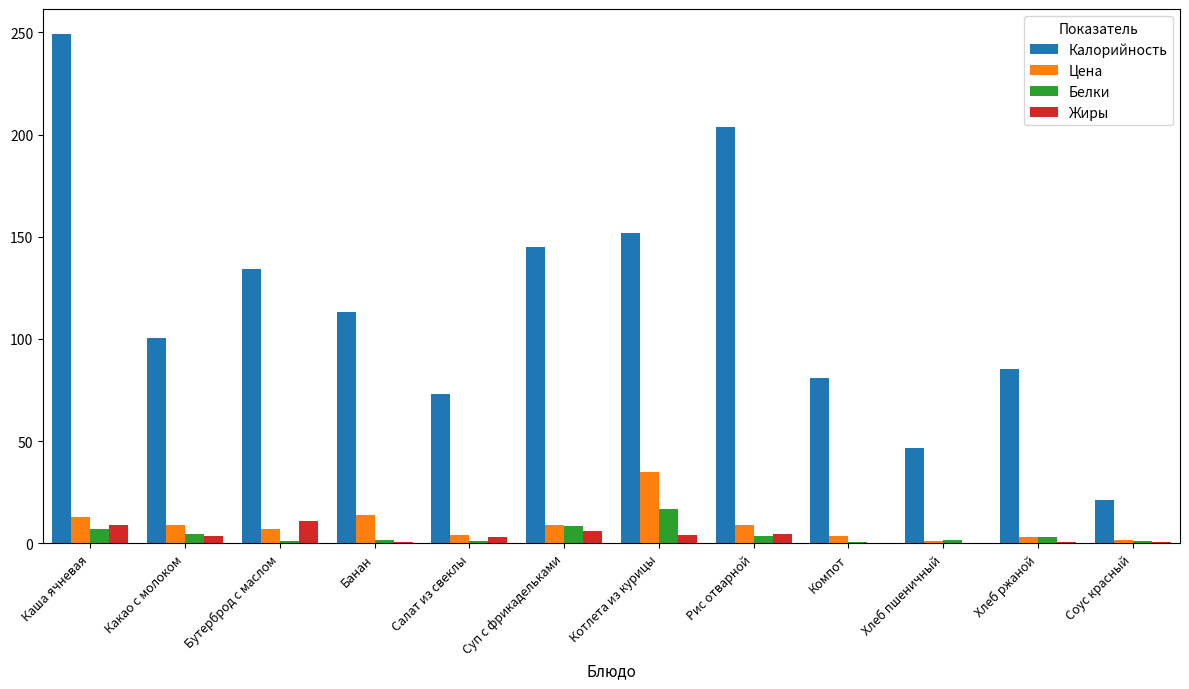

How many data points does each series have?

12